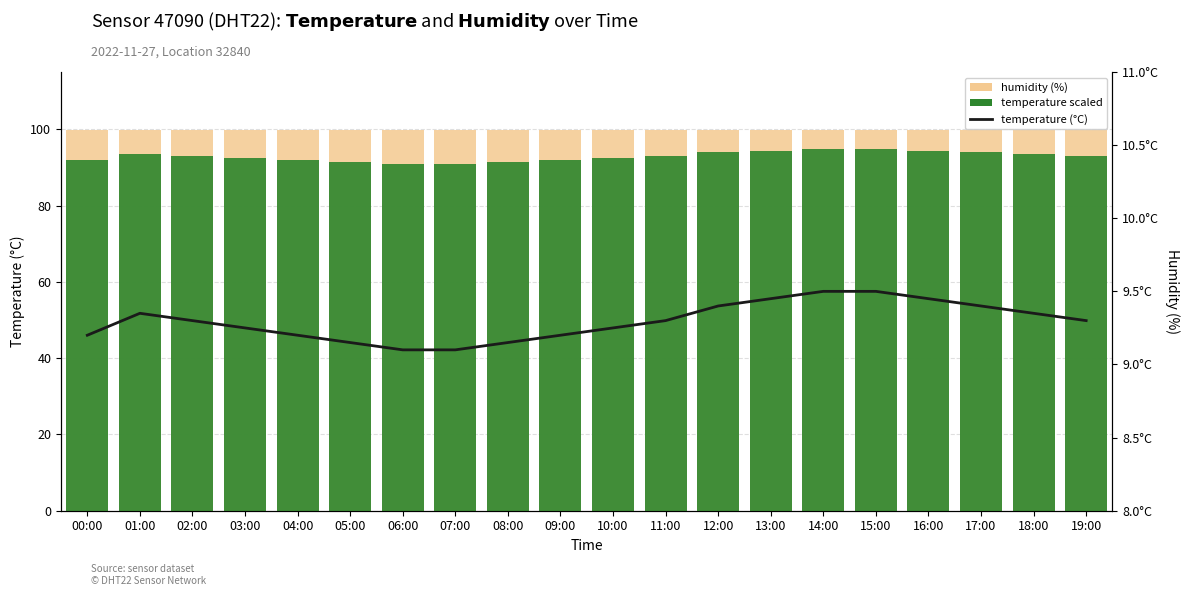

How many groups of bars are there?

20